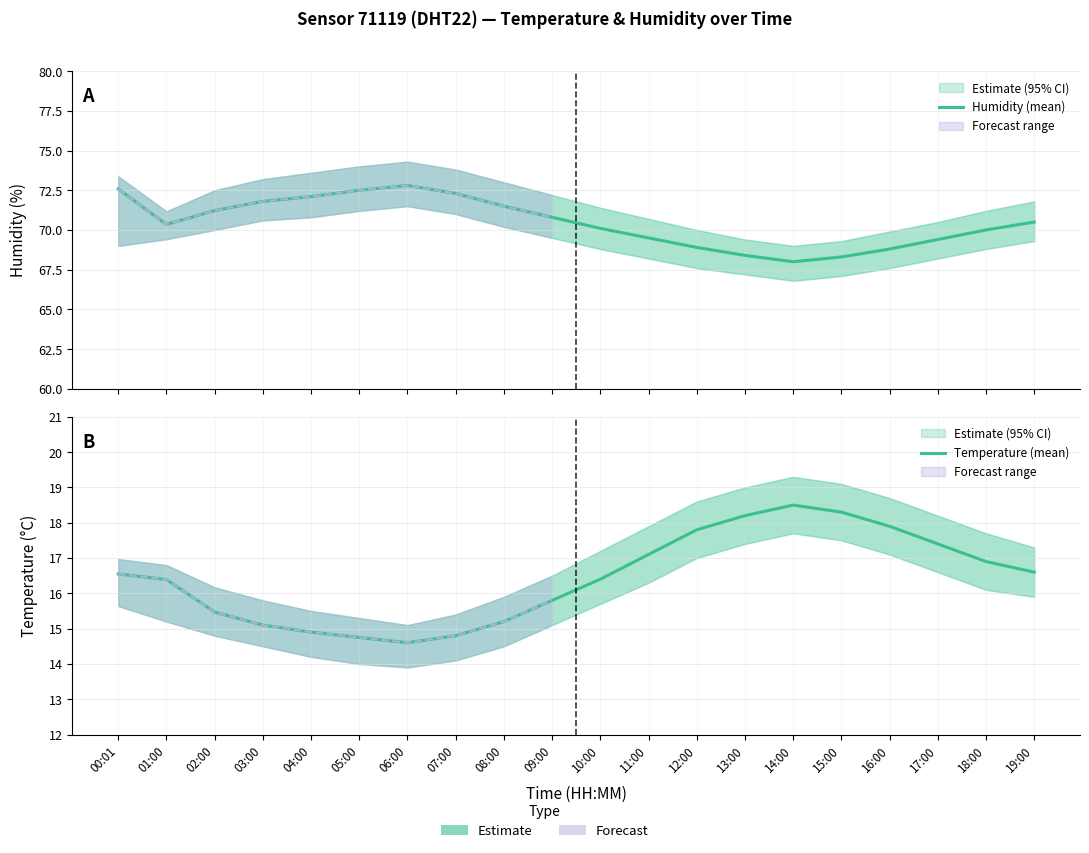

Reading left to right, list all the values displayed in this chart.

Humidity (mean): 00:01=72.6	01:00=70.3	02:00=71.2	03:00=71.8	04:00=72.1	05:00=72.5	06:00=72.8	07:00=72.3	08:00=71.5	09:00=70.8	10:00=70.1	11:00=69.5	12:00=68.9	13:00=68.4	14:00=68.0	15:00=68.3	16:00=68.8	17:00=69.4	18:00=70.0	19:00=70.5
Temperature (mean): 00:01=16.6	01:00=16.4	02:00=15.5	03:00=15.1	04:00=14.9	05:00=14.8	06:00=14.6	07:00=14.8	08:00=15.2	09:00=15.8	10:00=16.4	11:00=17.1	12:00=17.8	13:00=18.2	14:00=18.5	15:00=18.3	16:00=17.9	17:00=17.4	18:00=16.9	19:00=16.6